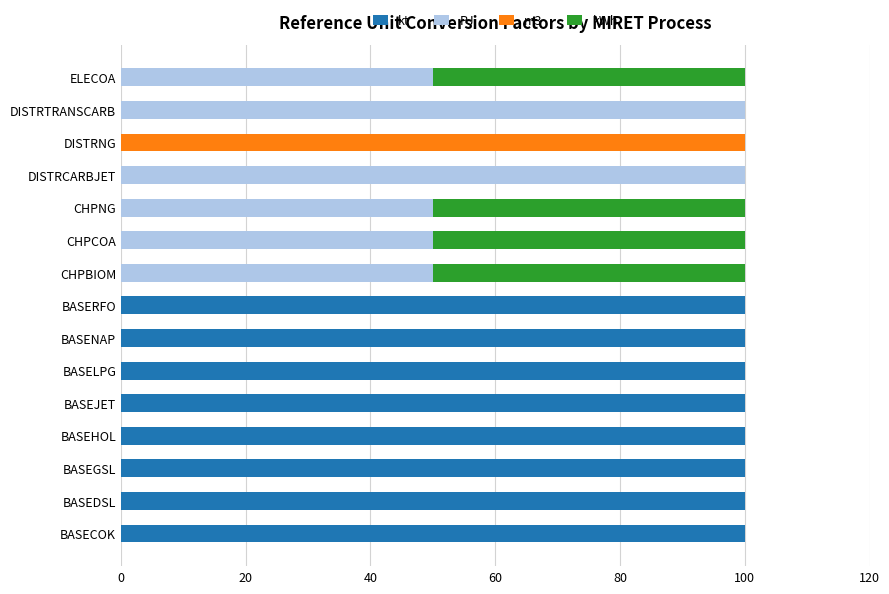

What is the approximate value of kt at BASEHOL?

100